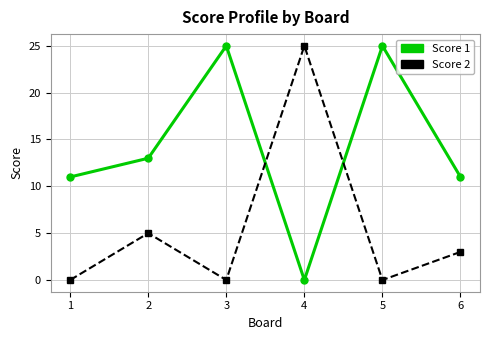

Reading left to right, transcribe all the data shown in this chart.

Score 1: 11	13	25	0	25	11
Score 2: 0	5	0	25	0	3